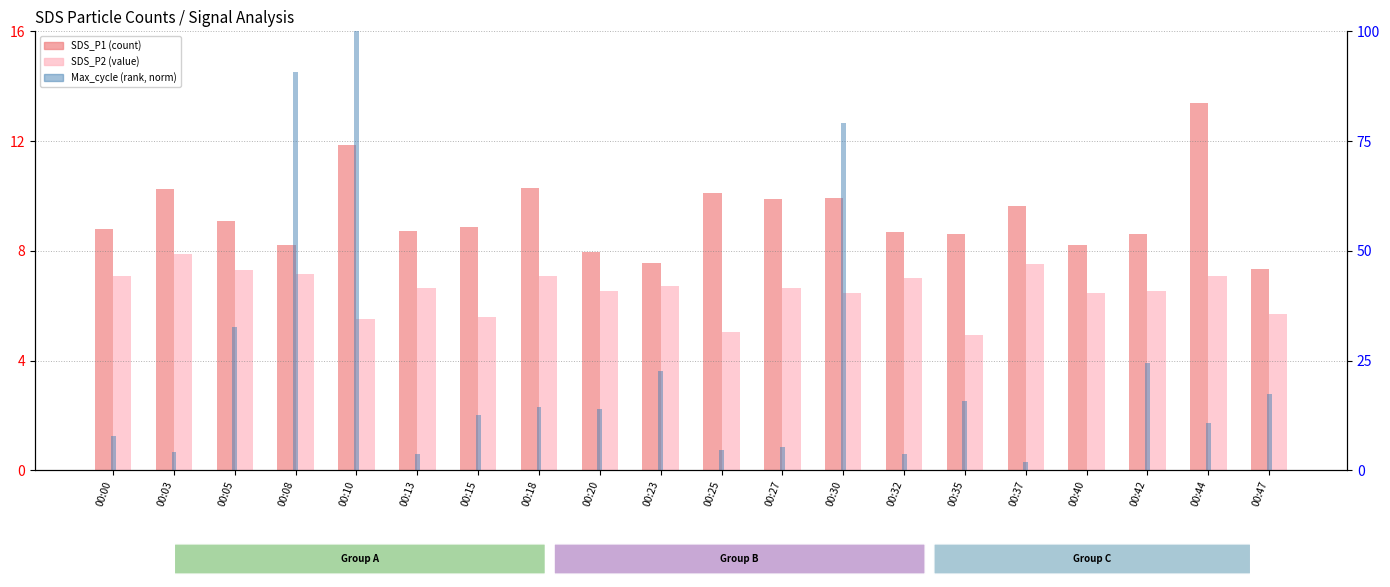

Reading right to left, what are all the values shown in this chart?

SDS_P1: 7.3	13.4	8.6	8.2	9.6	8.6	8.7	9.9	9.9	10.1	7.5	8.0	10.3	8.9	8.7	11.8	8.2	9.1	10.2	8.8
SDS_P2: 5.7	7.1	6.5	6.5	7.5	4.9	7.0	6.5	6.7	5.0	6.7	6.5	7.1	5.6	6.6	5.5	7.2	7.3	7.9	7.1
Max_cycle (norm): 17.4	10.8	24.5	0.0	1.8	15.8	3.7	79.1	5.3	4.6	22.7	14.0	14.4	12.6	3.7	100.0	90.8	32.6	4.1	7.8